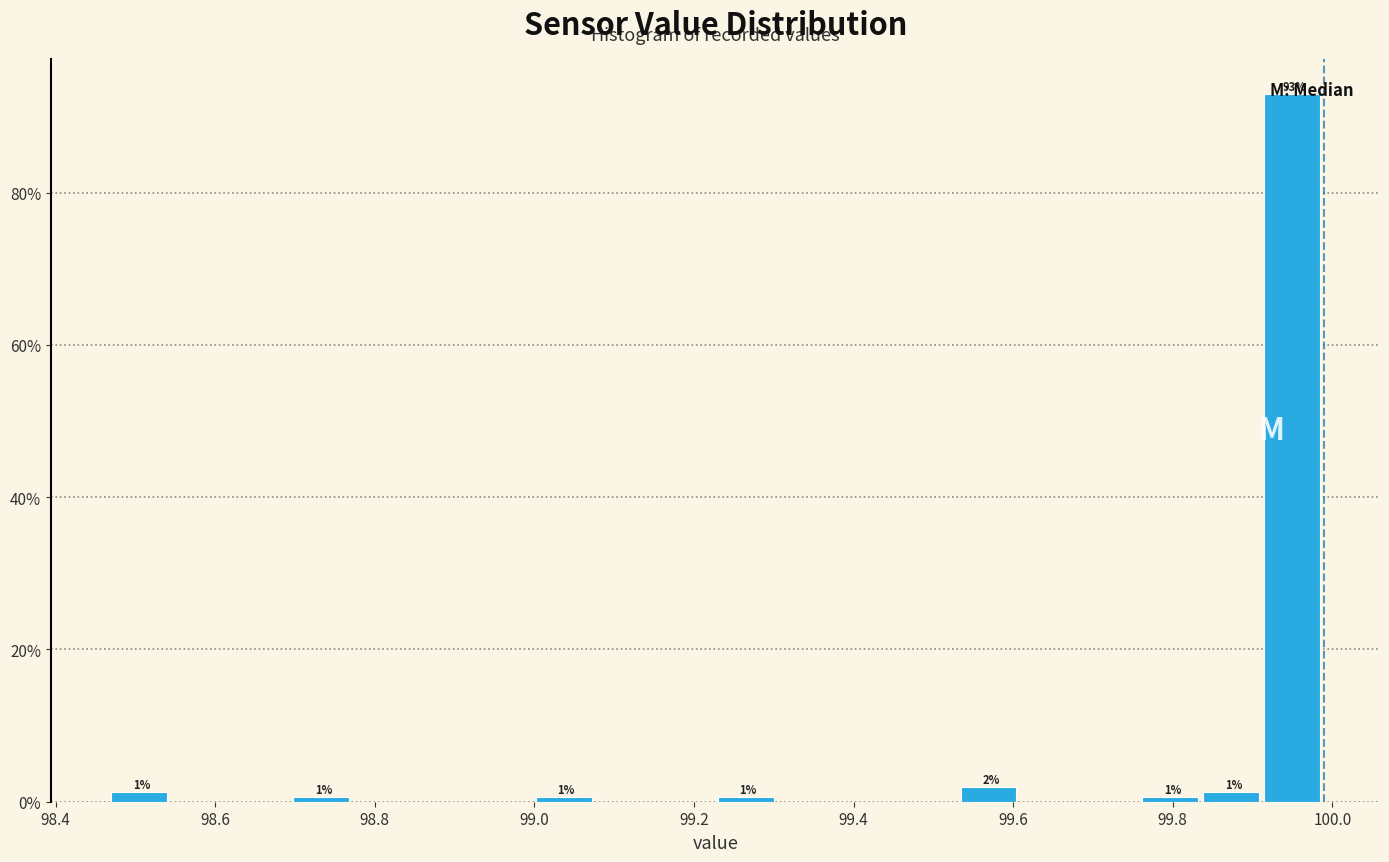

Around what value on the x-axis is the tallest bar? Give the approximate position of its centre, as read against the axis.

99.94